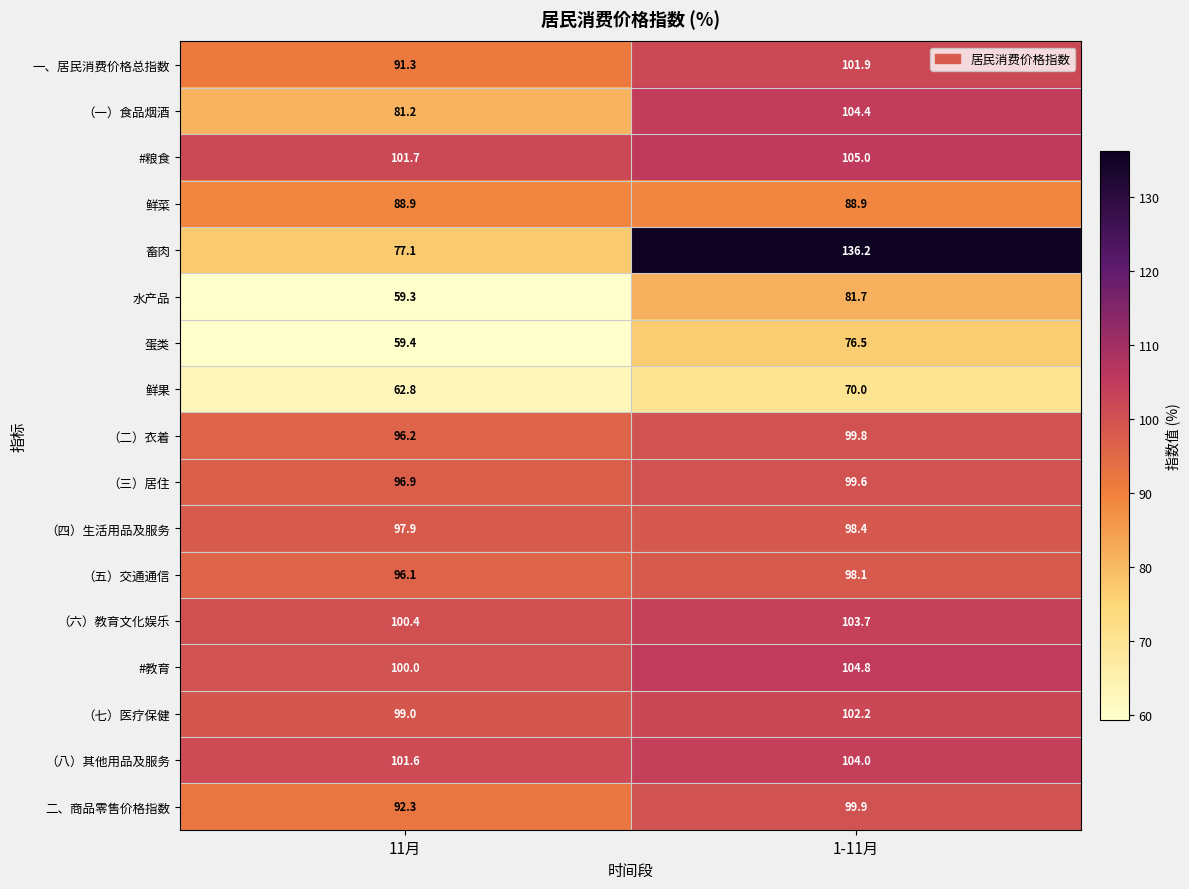

Count the number of data series in this chart.

17